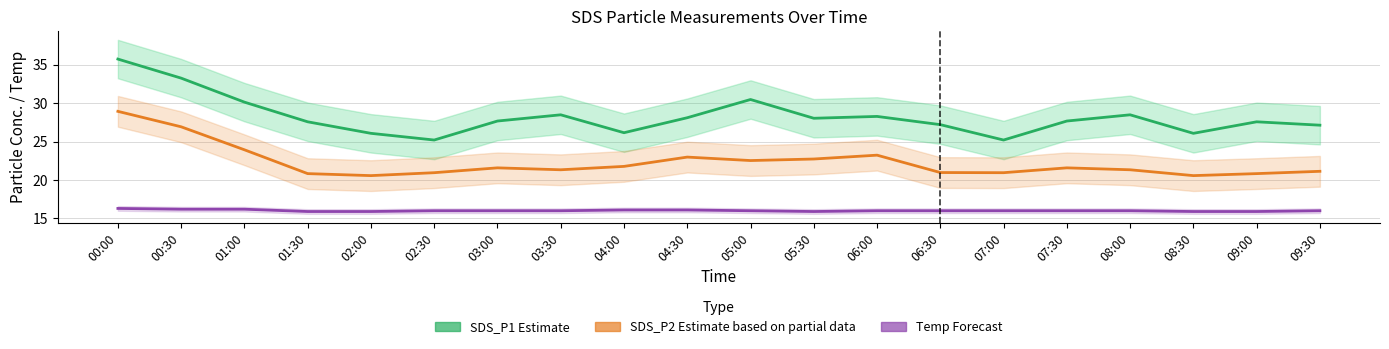

Reading left to right, extract all data points from this chart.

SDS_P1 (Estimate): 35.7	33.2	30.1	27.6	26.1	25.2	27.7	28.5	26.1	28.1	30.5	28.0	28.3	27.2	25.2	27.7	28.5	26.1	27.6	27.1
SDS_P2 (Estimate based on partial data): 28.9	26.9	23.9	20.8	20.6	20.9	21.6	21.3	21.8	23.0	22.5	22.7	23.2	21.0	20.9	21.6	21.3	20.6	20.8	21.1
Temp (Forecast): 16.3	16.2	16.2	15.9	15.9	16.0	16.0	16.0	16.1	16.1	16.0	15.9	16.0	16.0	16.0	16.0	16.0	15.9	15.9	16.0